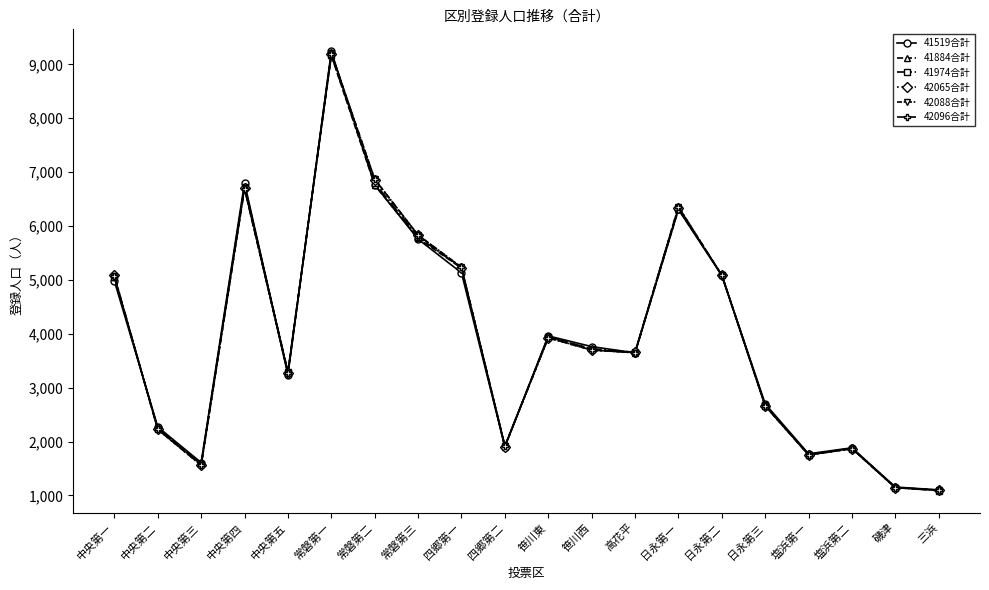

The 42065合計 series shows 2819 at 塩浜第二. True or false?

False